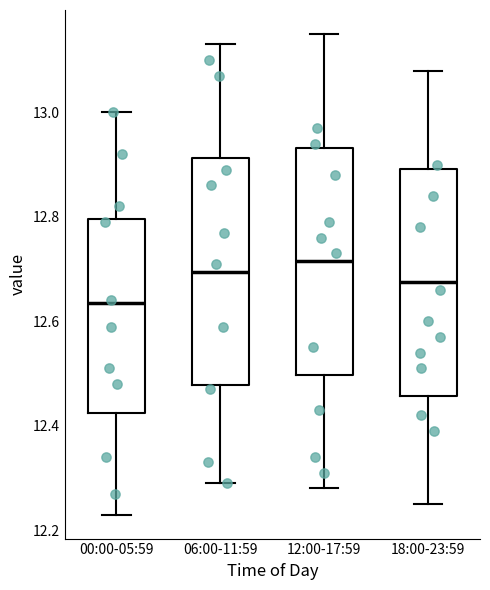

Where does the upper whisker of the box for 06:00-11:59 end on the y-axis? The values are not printed on the chart, so give them approximately, as read against the axis.

13.14